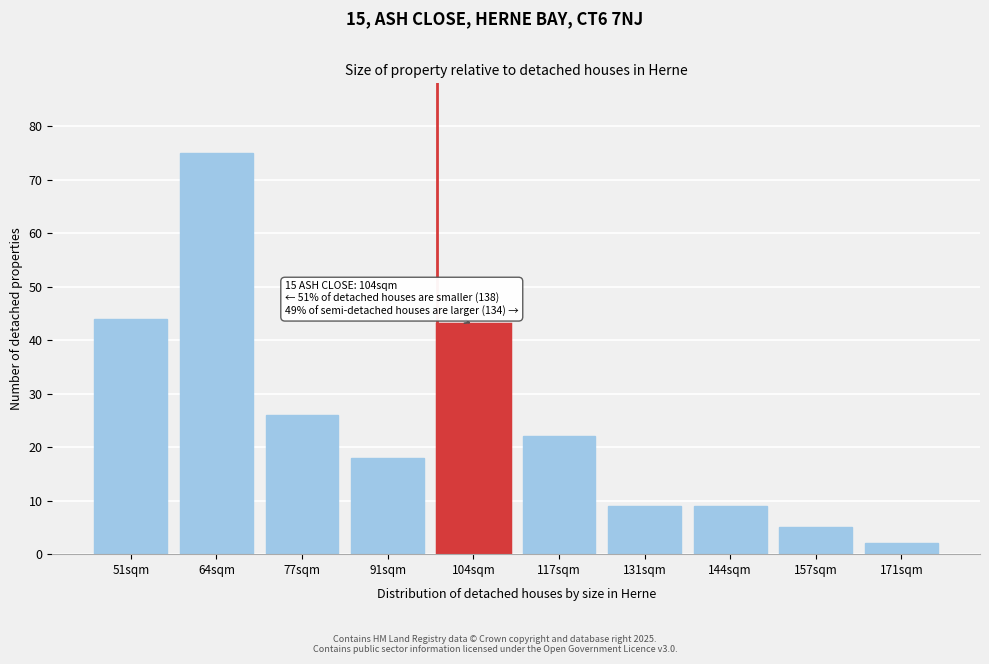

Reading left to right, transcribe all the data shown in this chart.

44	75	26	18	43	22	9	9	5	2